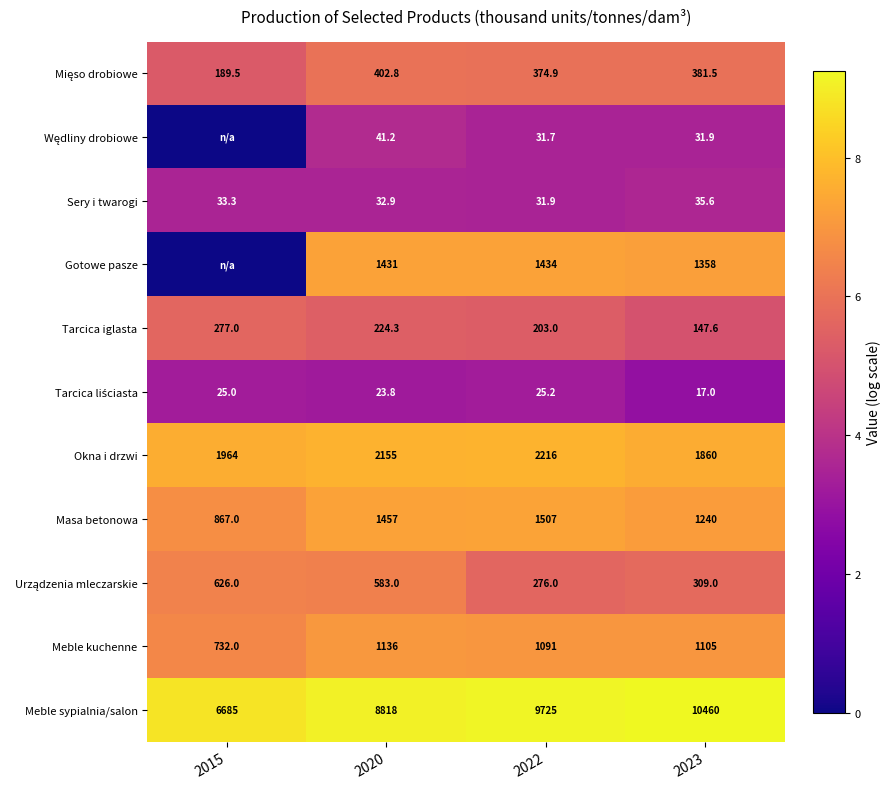

Is it true that Masa betonowa equals 517.9 at 2015?

False